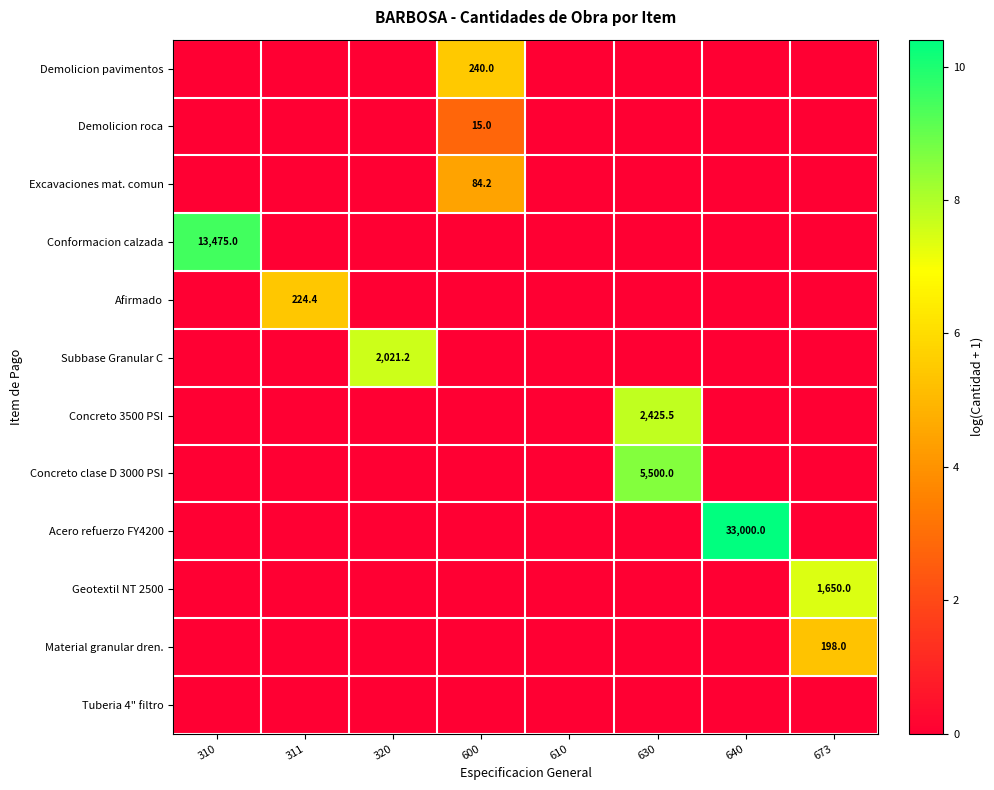

At which category is the sum across all series the highest?

630